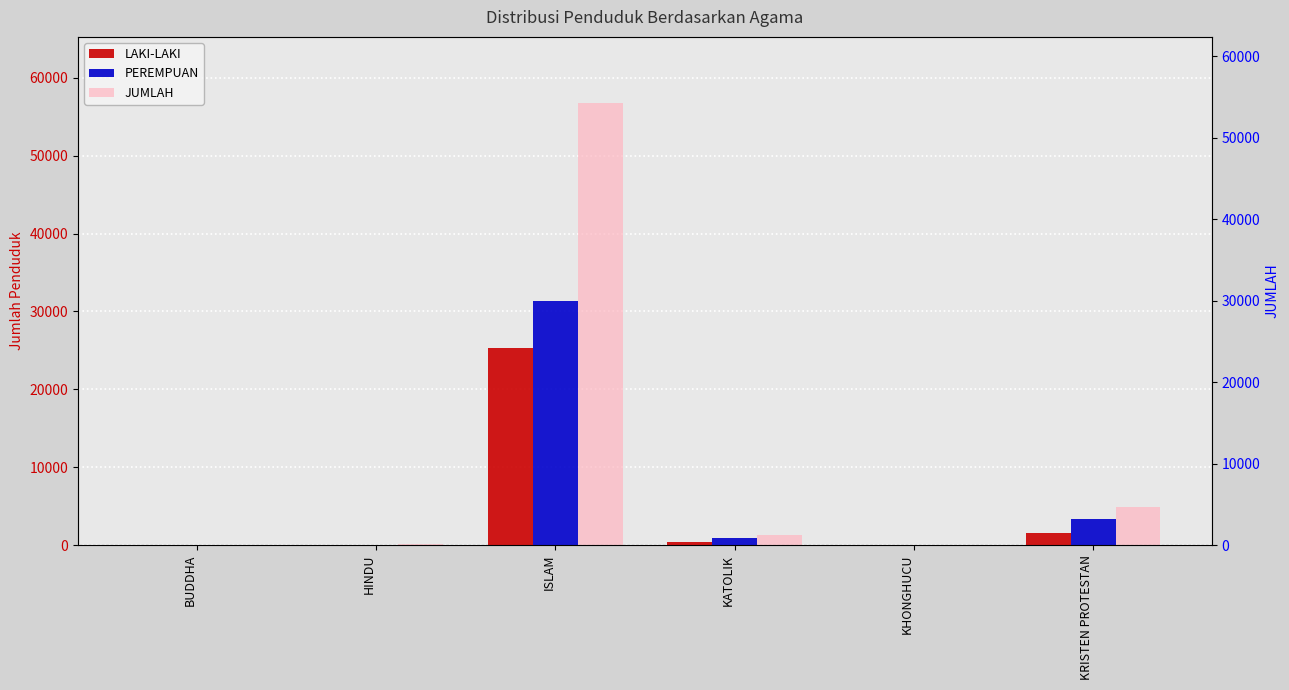

How many values in PEREMPUAN are above zero?

5